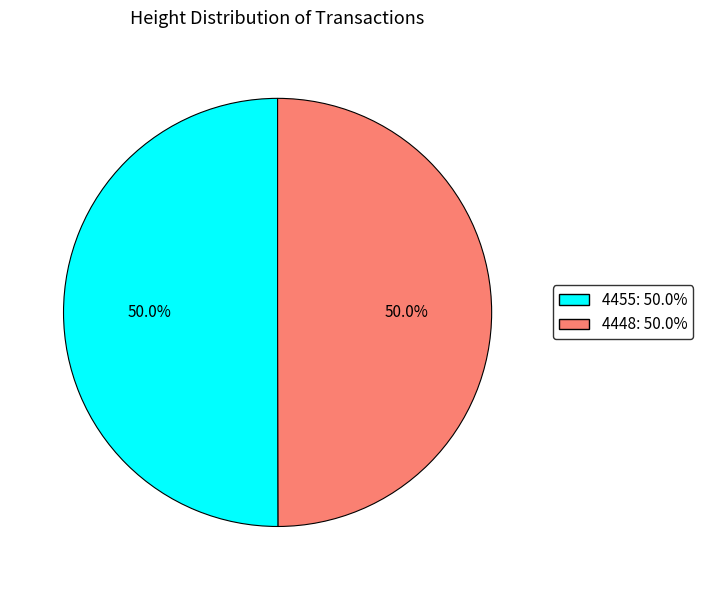

What portion of the pie excludes 4448?

50.0%